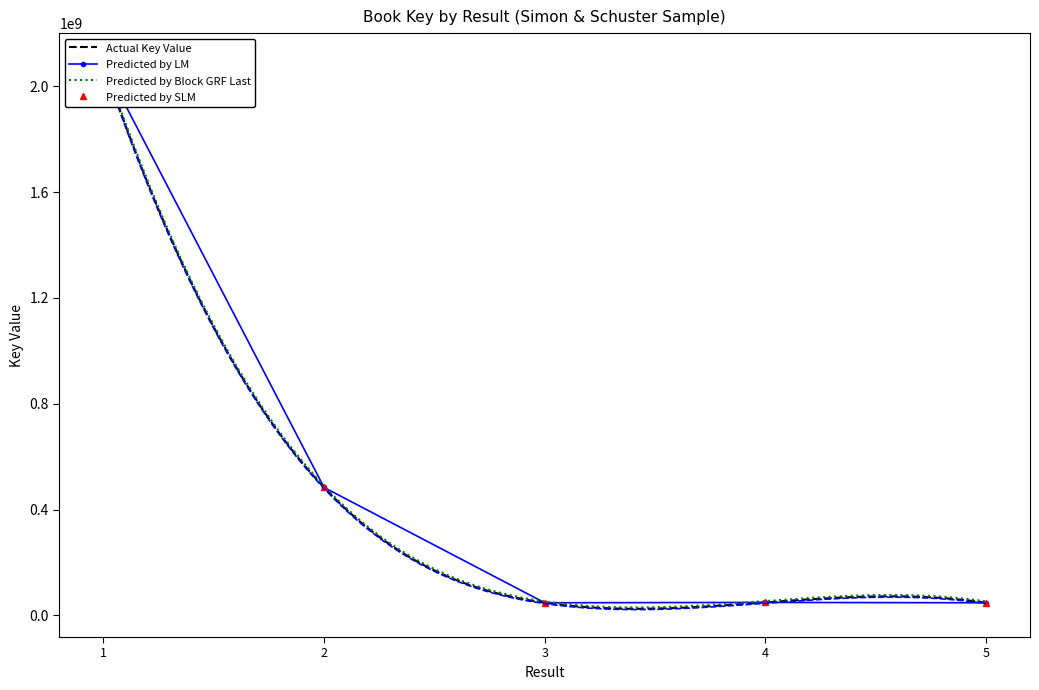

Where does the data first go above 49062328?

1